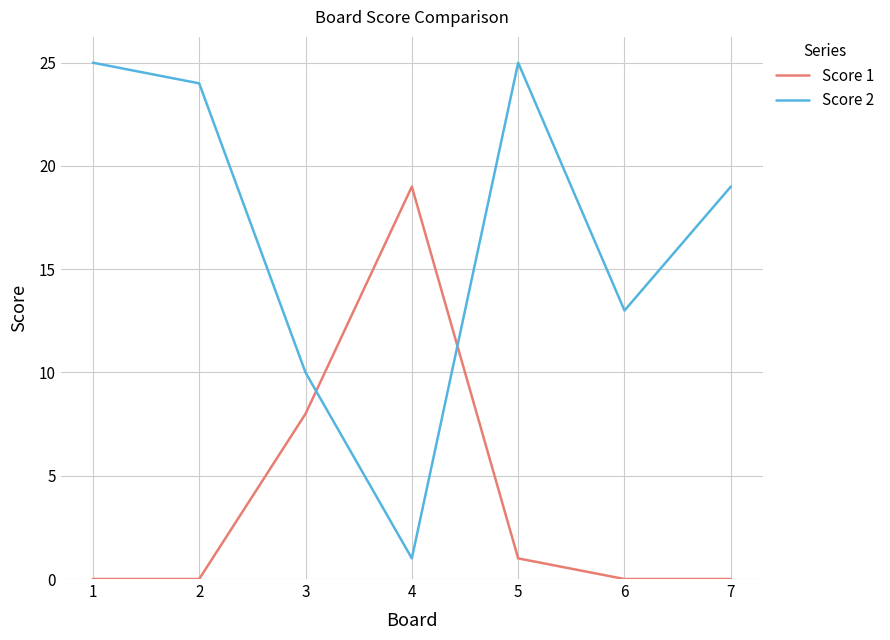

How many series are shown in this chart?

2